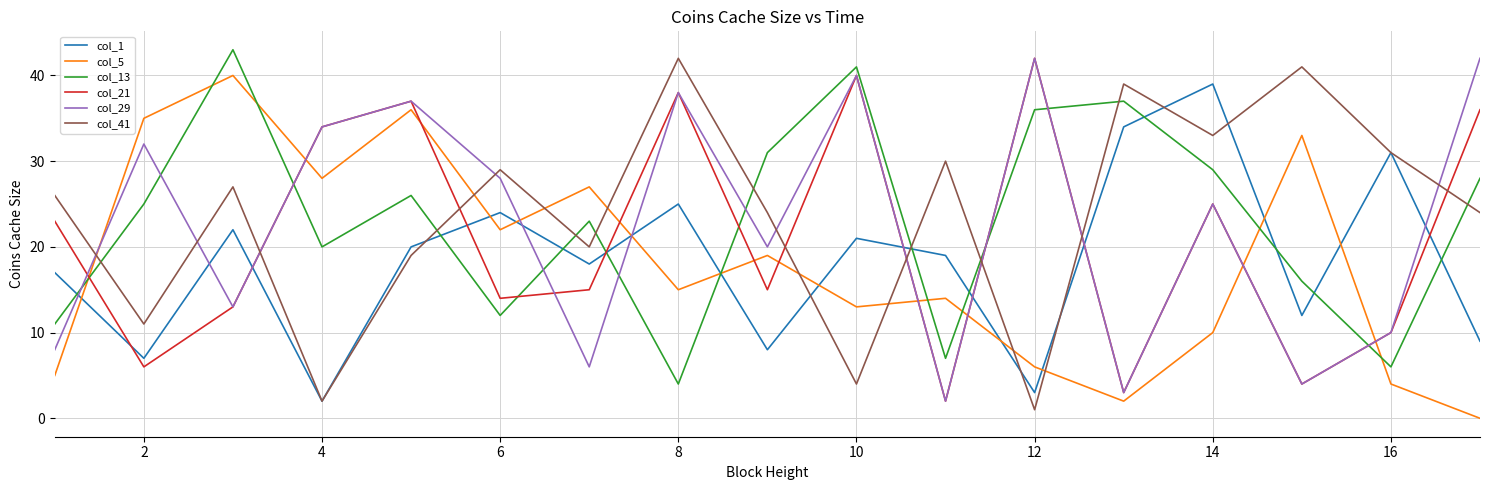

What is the greatest value displayed?

43